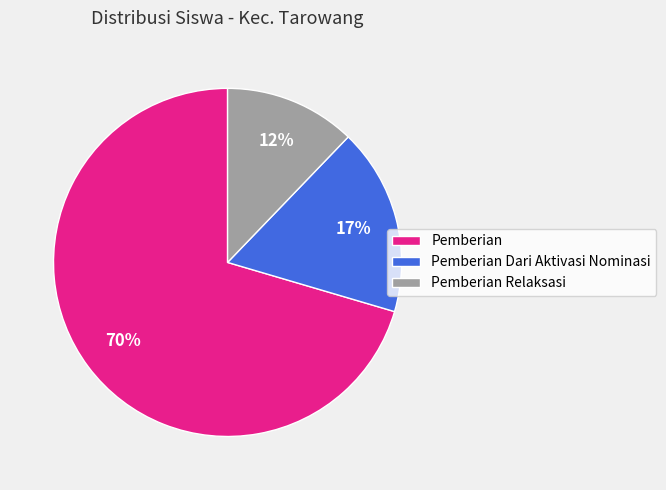

How many segments does this pie chart have?

3